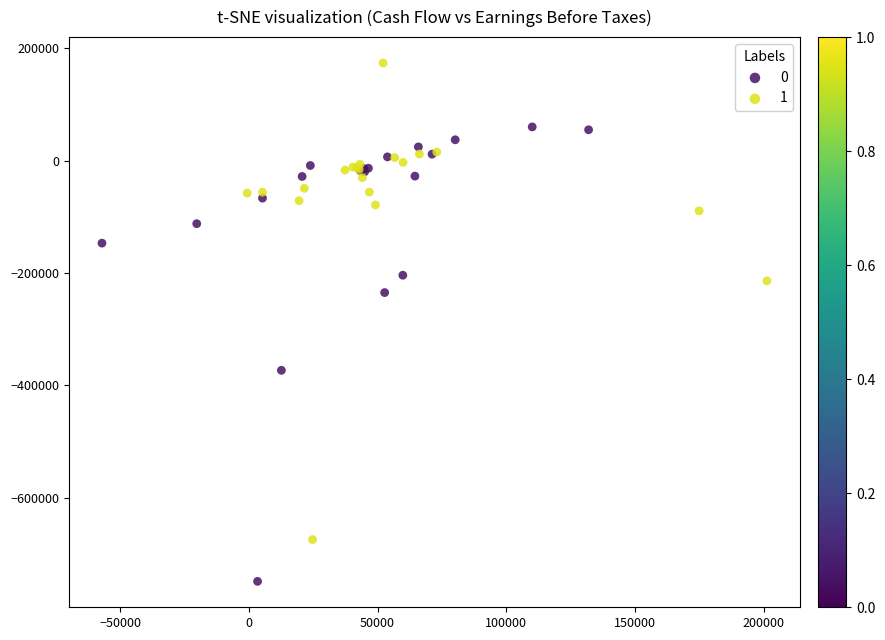

What are all the series names shown in the legend?

0, 1